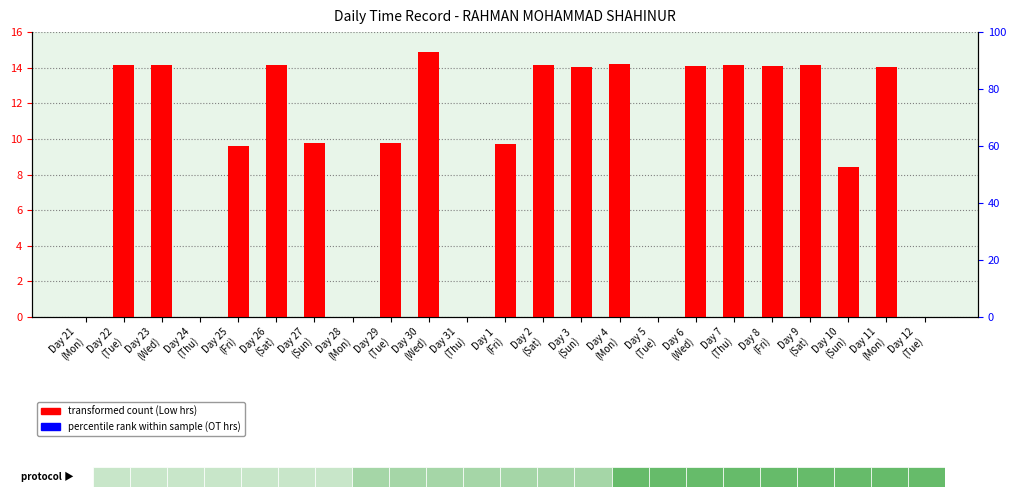

At how many categories does at least one series exceed 13?

12